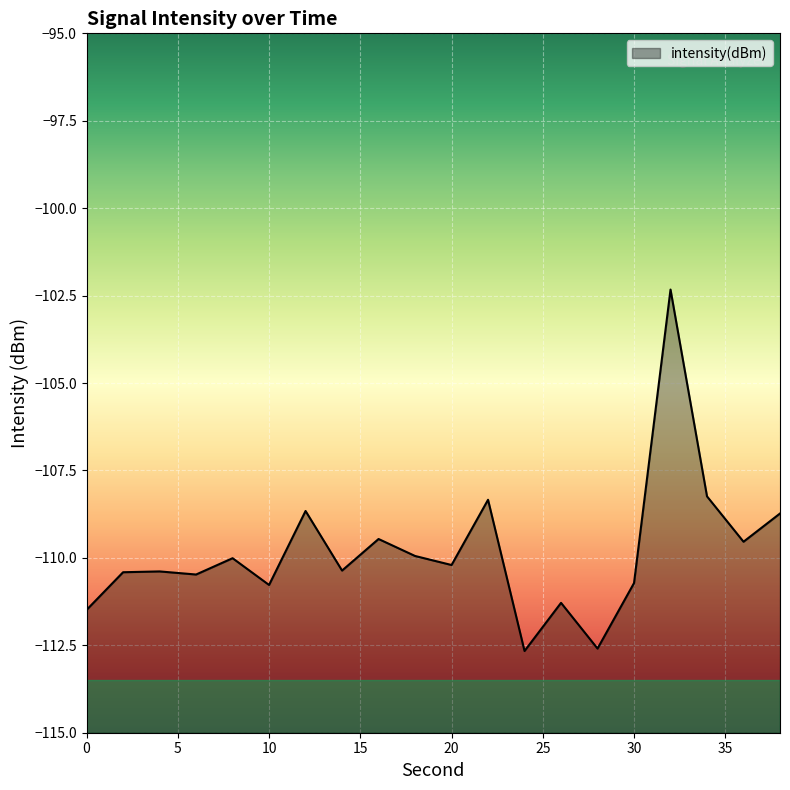

Reading left to right, what are all the values shown in this chart?

-111.5	-110.4	-110.4	-110.5	-110.0	-110.8	-108.7	-110.4	-109.5	-109.9	-110.2	-108.3	-112.7	-111.3	-112.6	-110.7	-102.3	-108.2	-109.5	-108.7